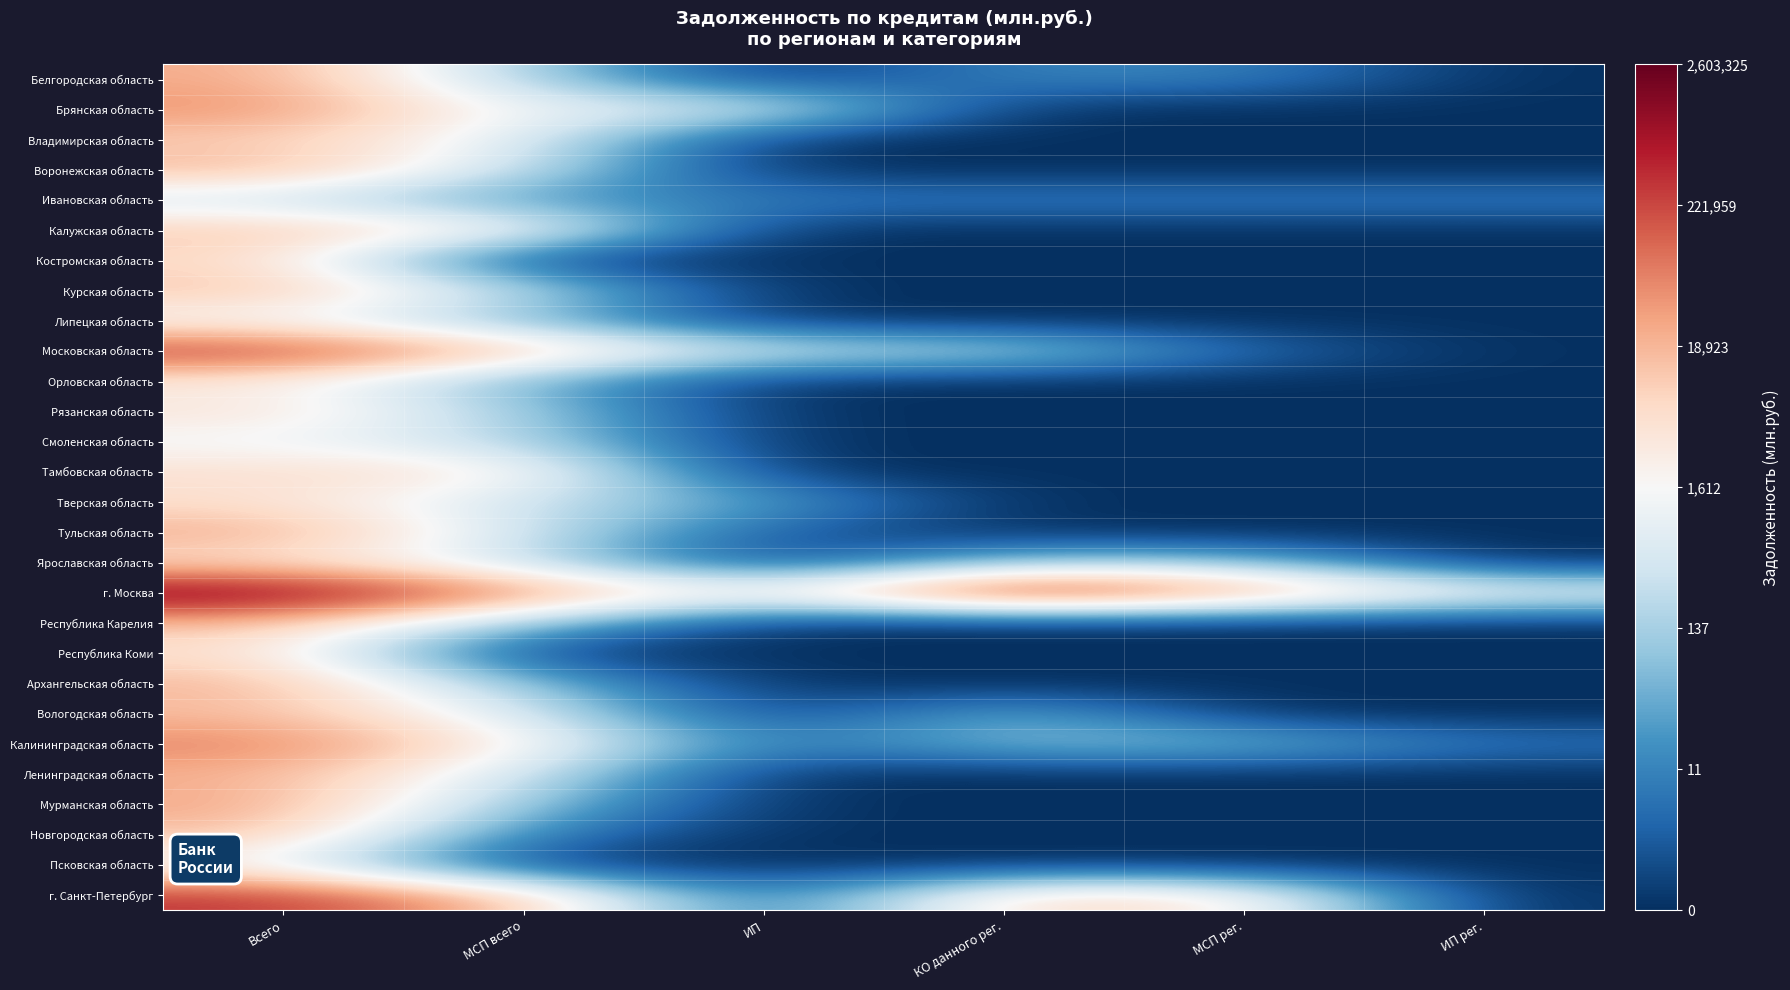

Rank the series at ИП from lowest to highest value.

Белгородская область, Владимирская область, Воронежская область, Калужская область, Костромская область, Курская область, Липецкая область, Орловская область, Рязанская область, Смоленская область, Тамбовская область, Ярославская область, Республика Карелия, Республика Коми, Архангельская область, Вологодская область, Ленинградская область, Мурманская область, Новгородская область, Псковская область, Тульская область, г. Санкт-Петербург, Калининградская область, Ивановская область, Тверская область, Московская область, Брянская область, г. Москва